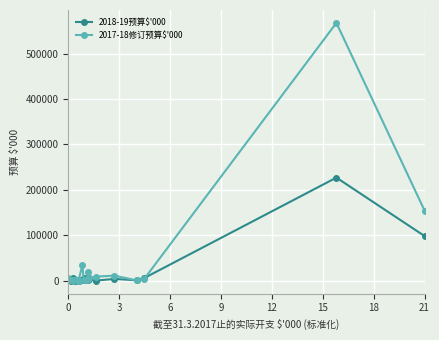

How many categories are shown in the chart?

19